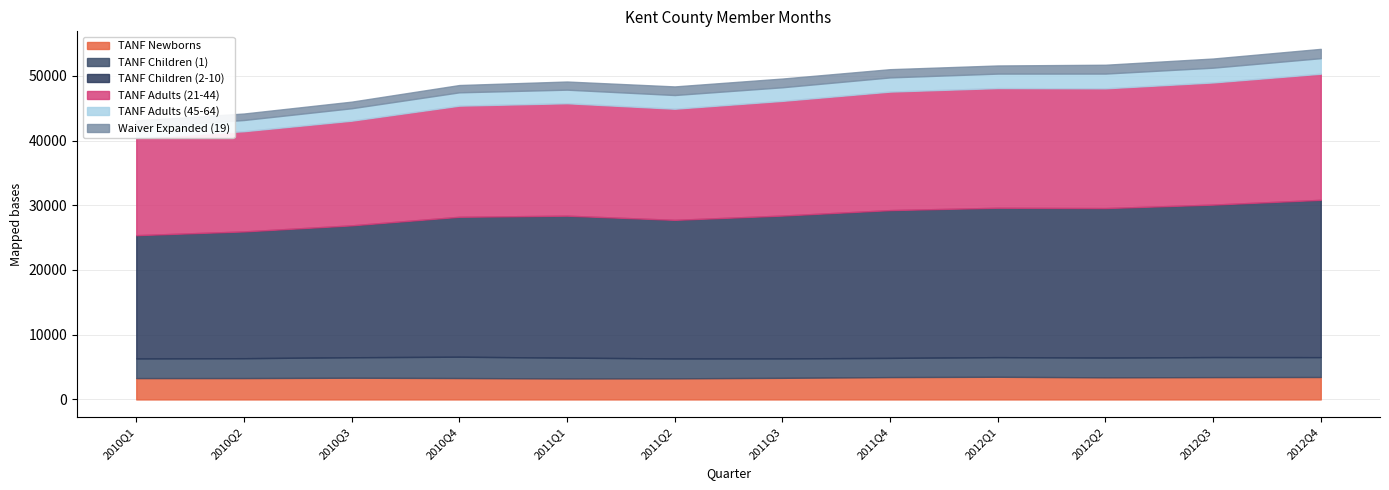

Which series changed the most between 2010Q1 and 2011Q3?

TANF Children (2-10)